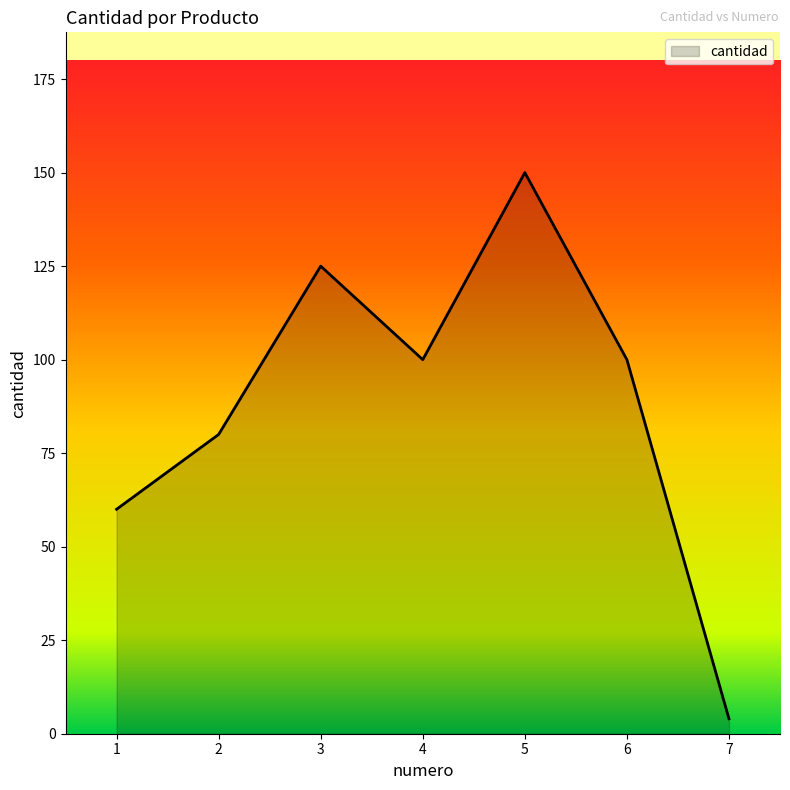

What is the sum of the values at 5 and 7?

154